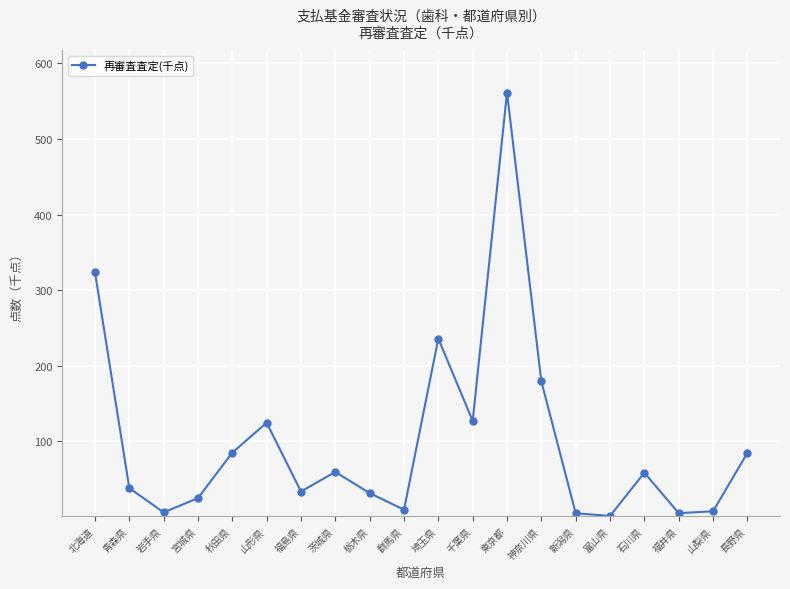

What is the greatest value displayed?

561.5